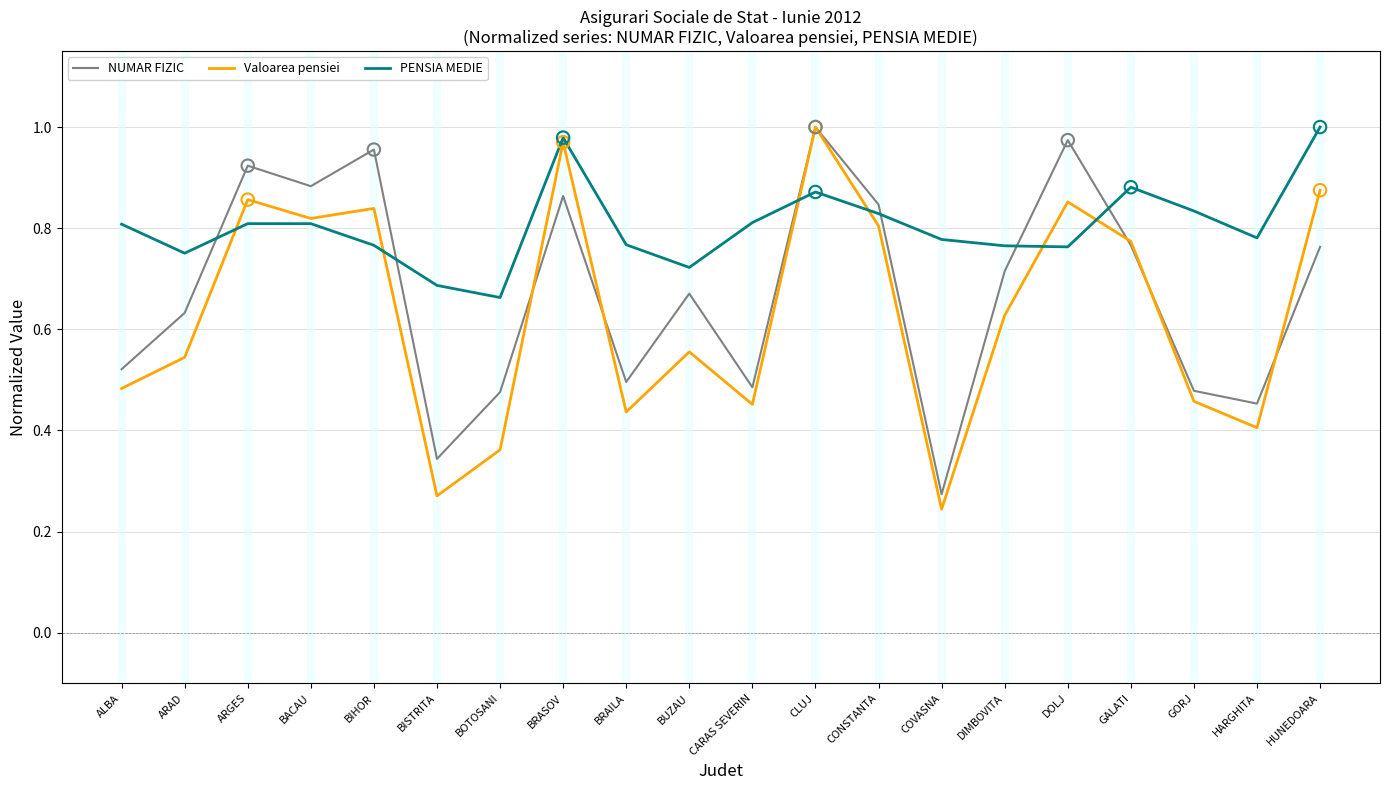

At which category is the sum across all series the highest?

CLUJ